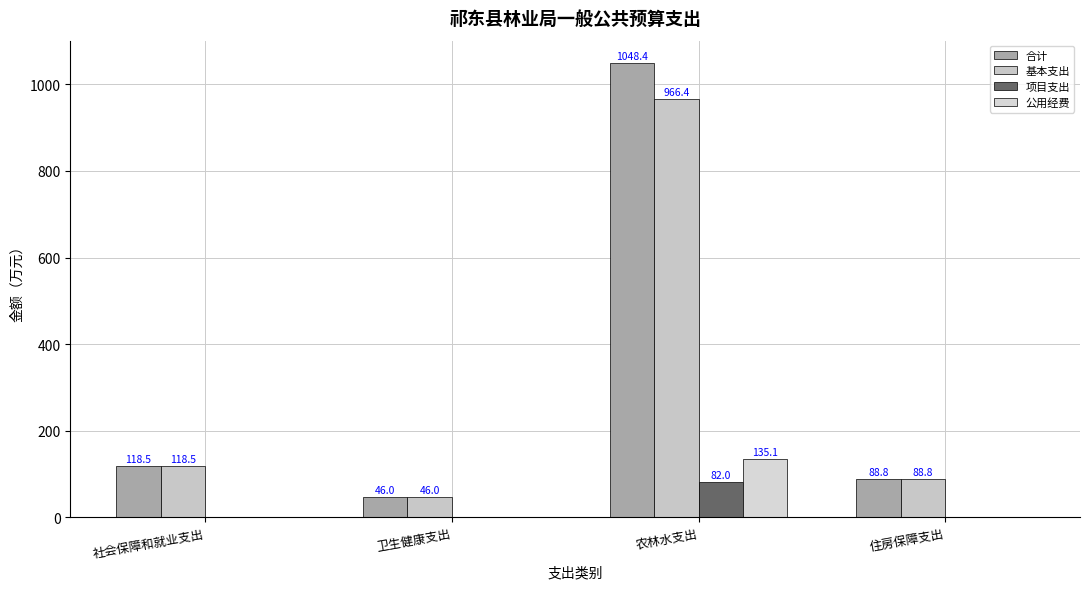

What is the difference between the 项目支出 values at 农林水支出 and 住房保障支出?

82.0